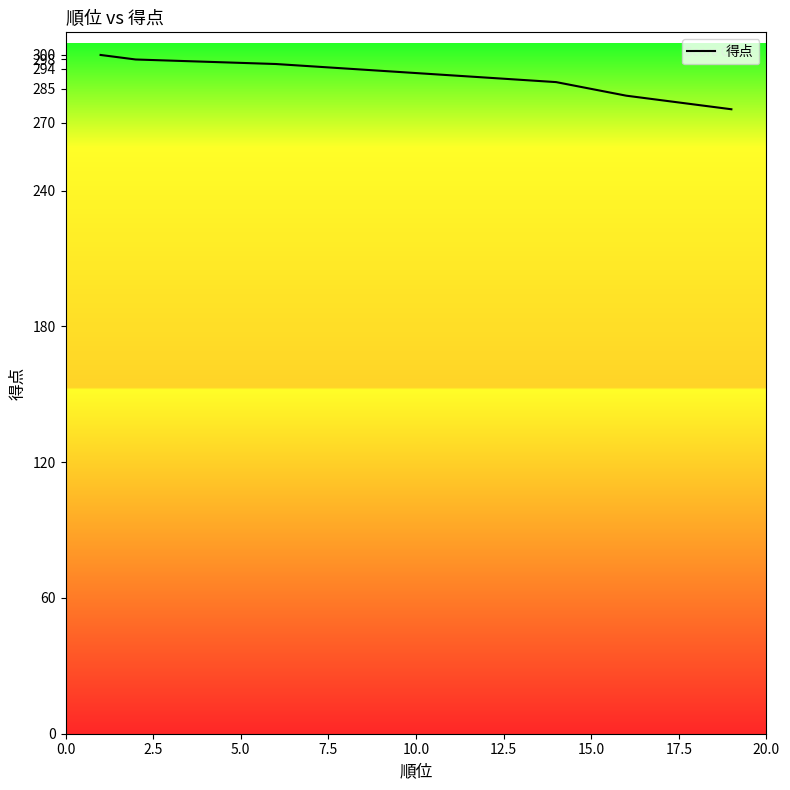

How many lines are shown in the chart?

1